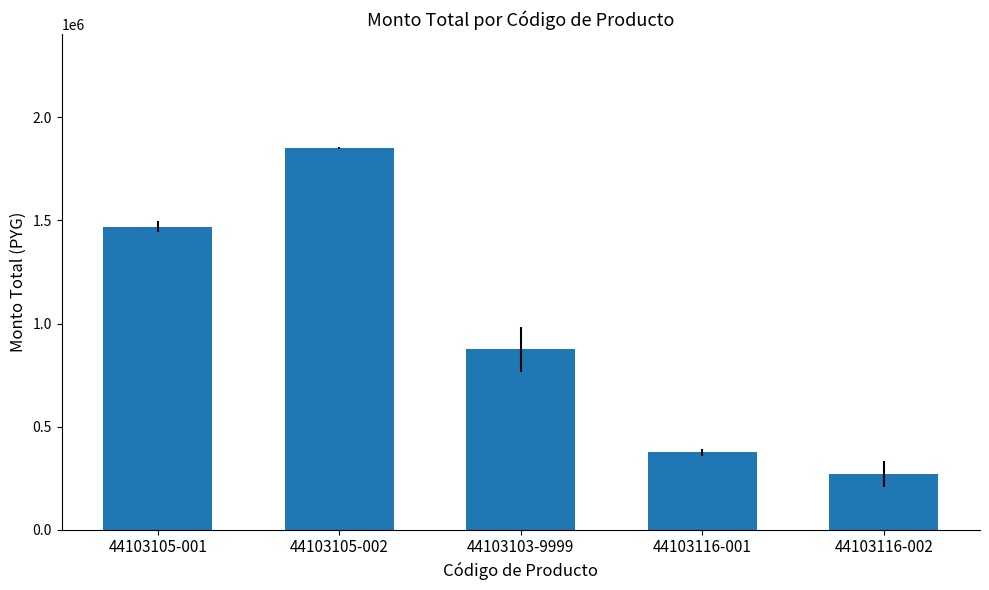

What is the label of the 3rd bar from the left?

44103103-9999